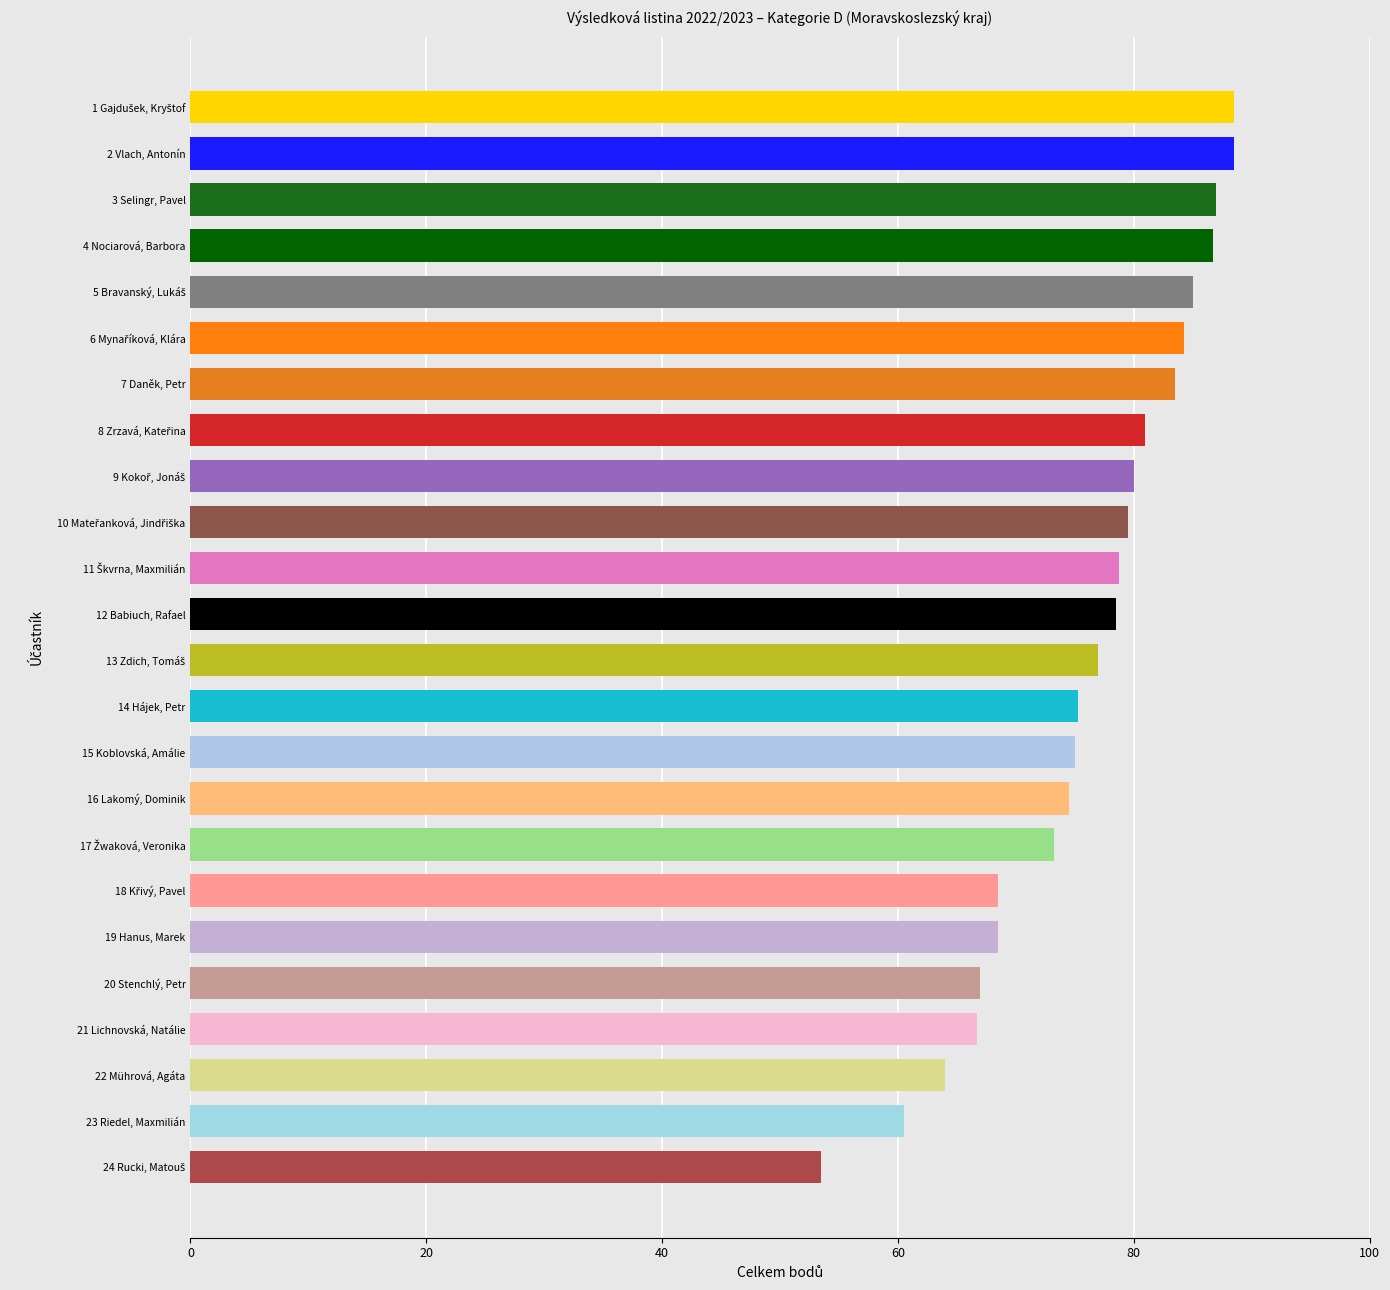

How many data points does each series have?

24